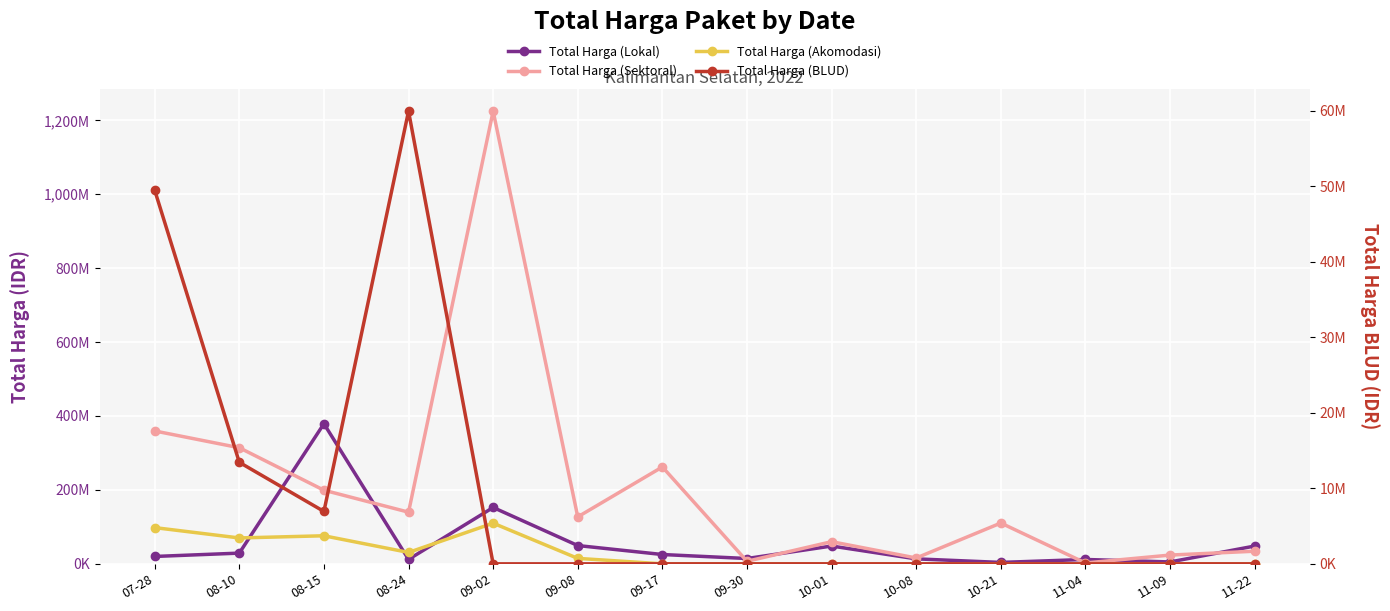

Where do Total Harga (Akomodasi) and Total Harga (Lokal) first cross each other?

08-10 and 08-15